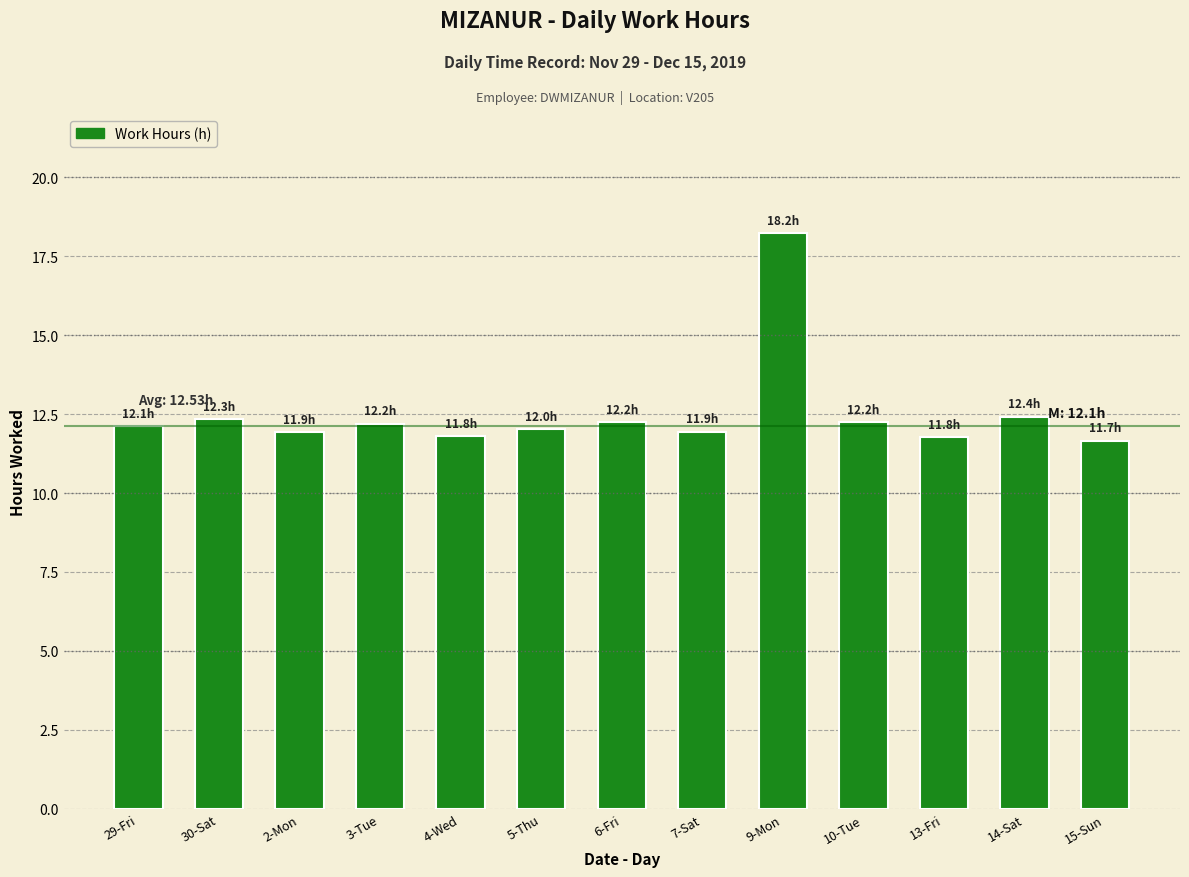

How many distinct data groups are displayed?

1